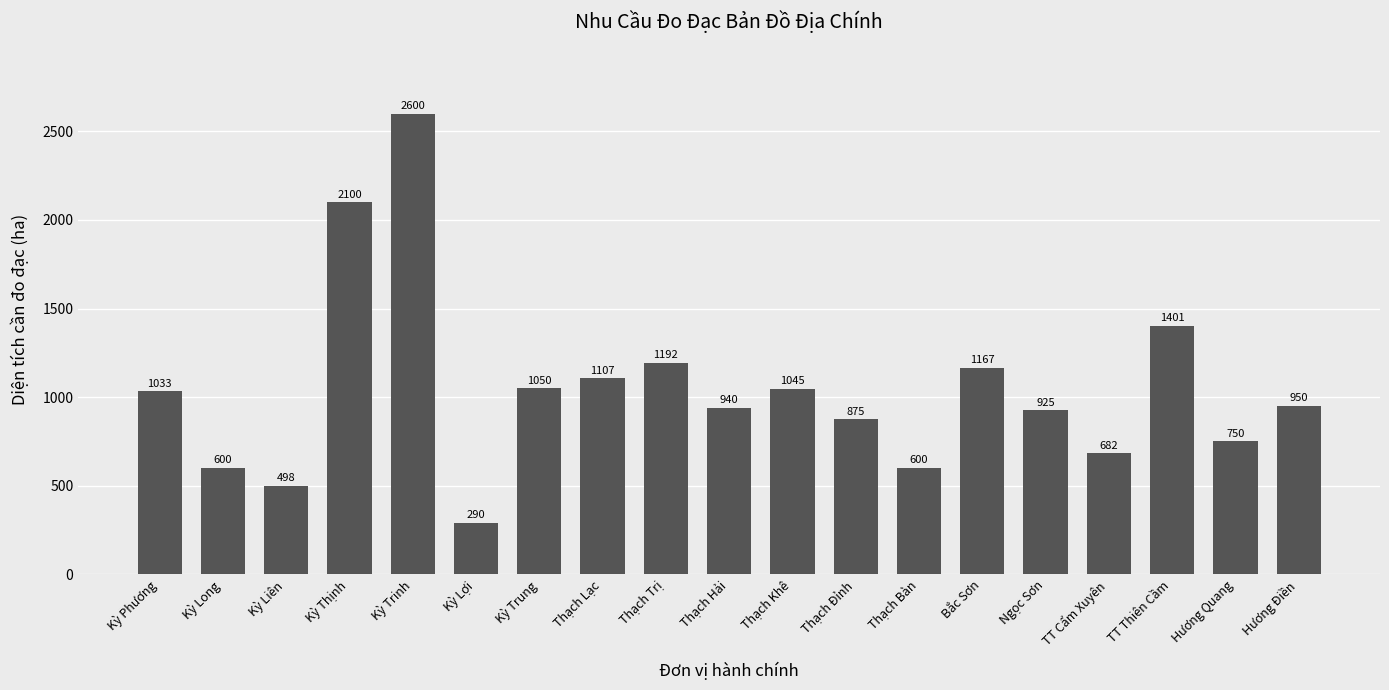

How many data points are less than 950?

9